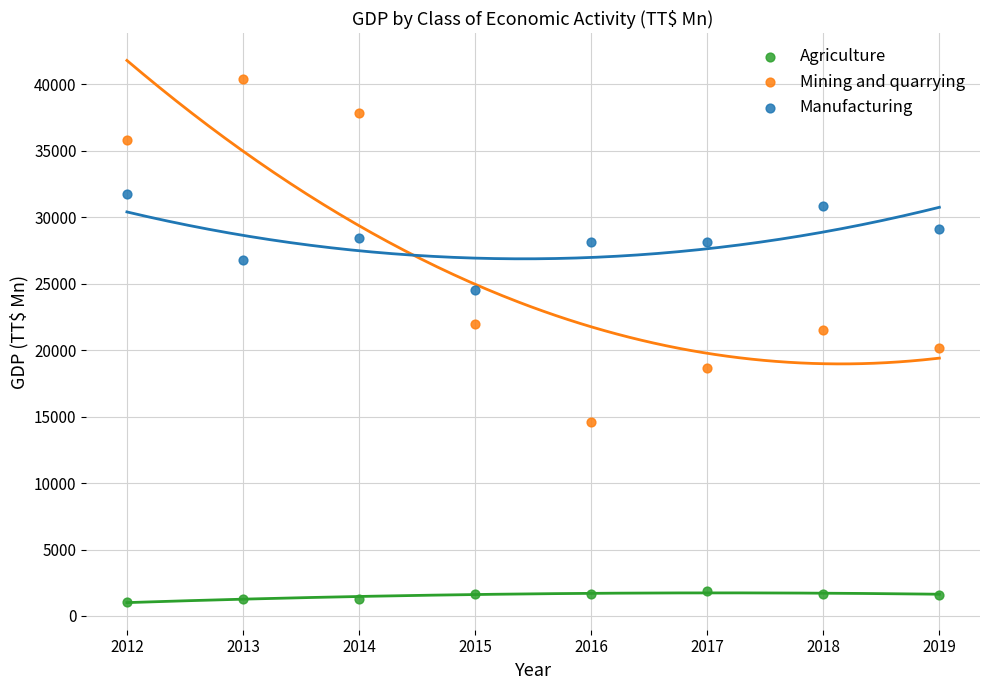

Across all data points, what is the range of Y values (max minus min)?

39327.3